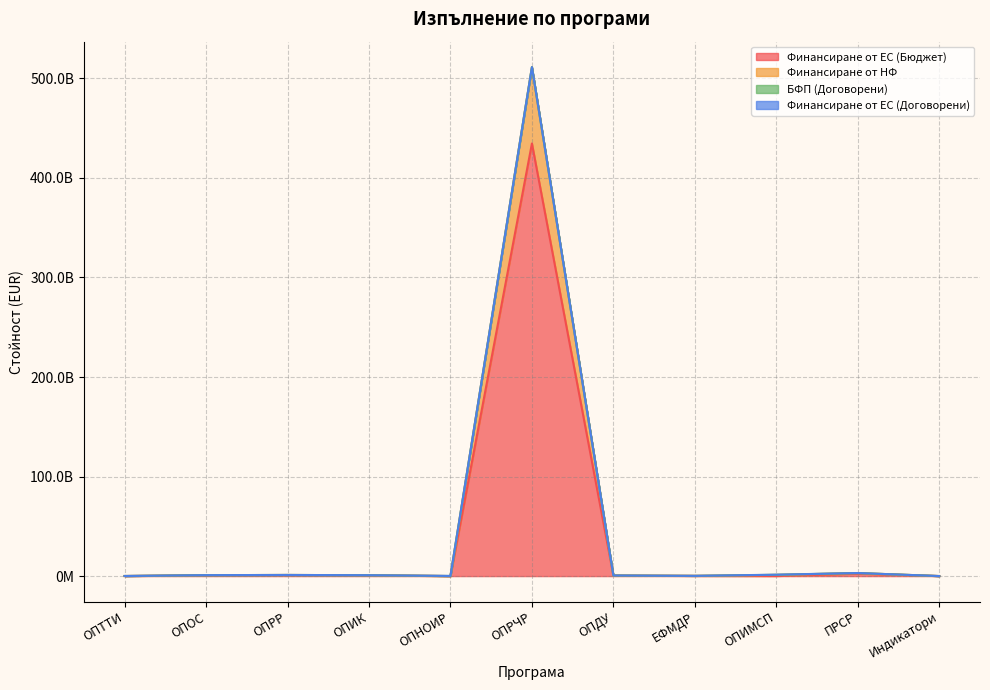

Does the chart have visible grid lines?

Yes